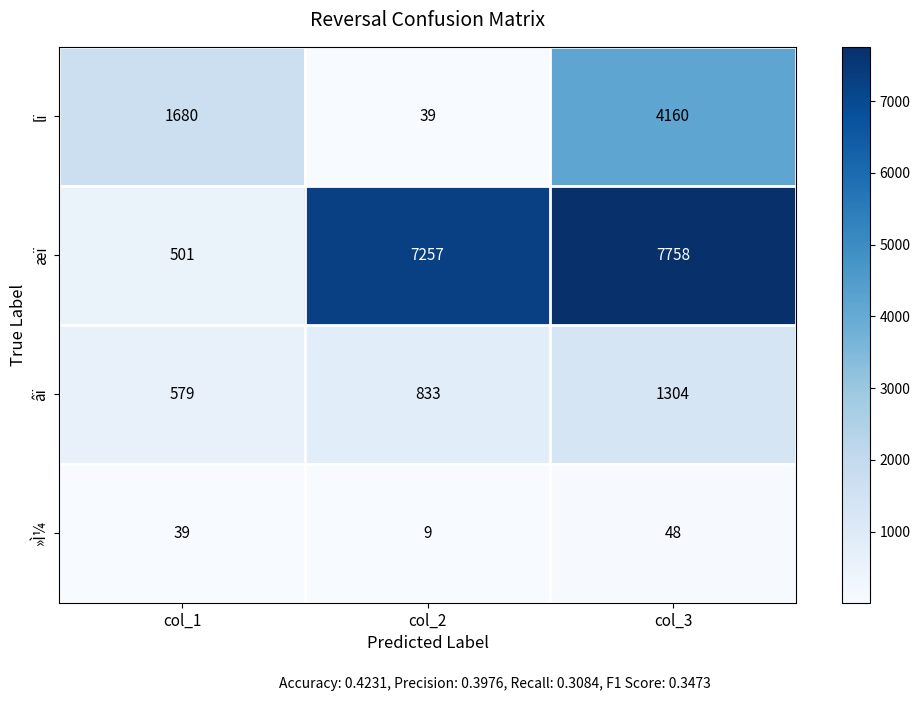

Reading right to left, what are all the values shown in this chart?

lï: col_3=4160	col_2=39	col_1=1680
æï: col_3=7758	col_2=7257	col_1=501
âï: col_3=1304	col_2=833	col_1=579
»Ì¼: col_3=48	col_2=9	col_1=39